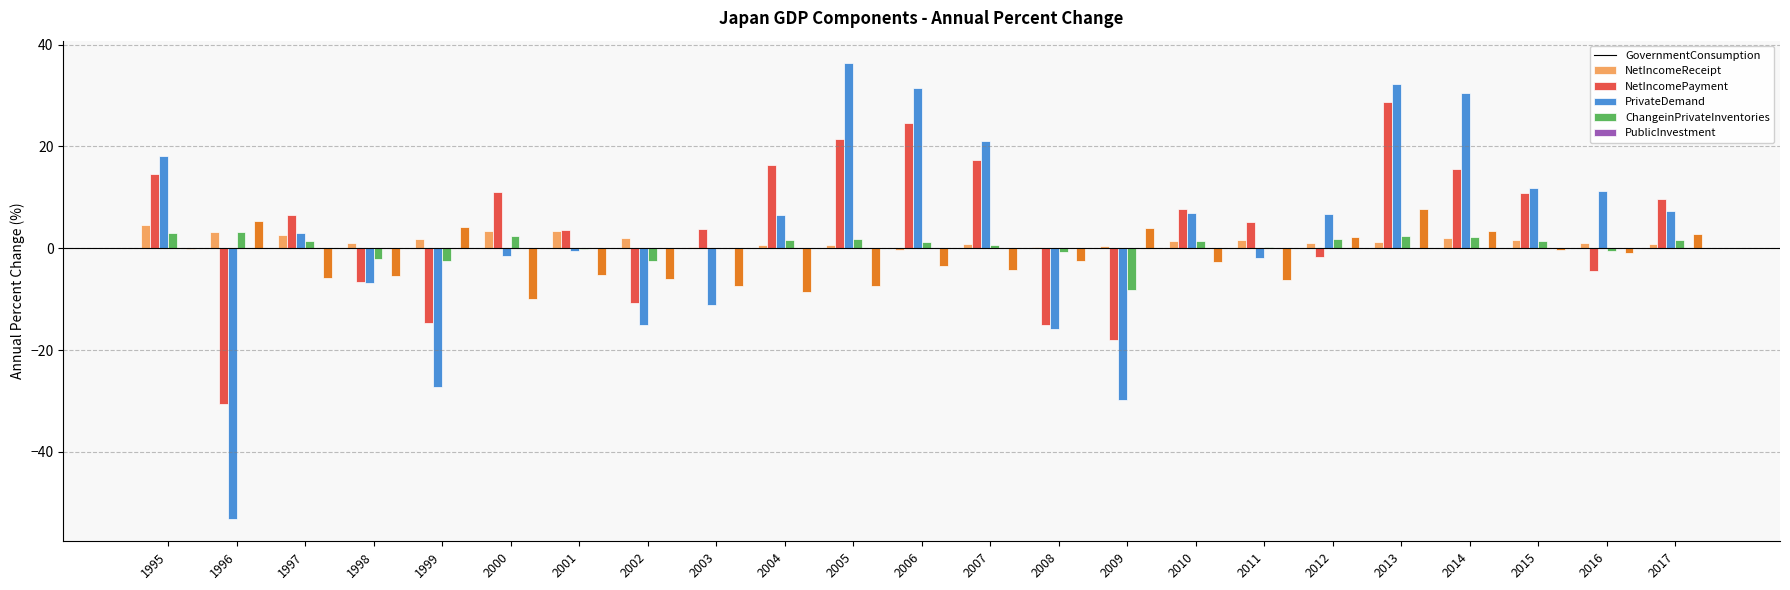

Which series changed the most between 2007 and 2016?

NetIncomeReceipt